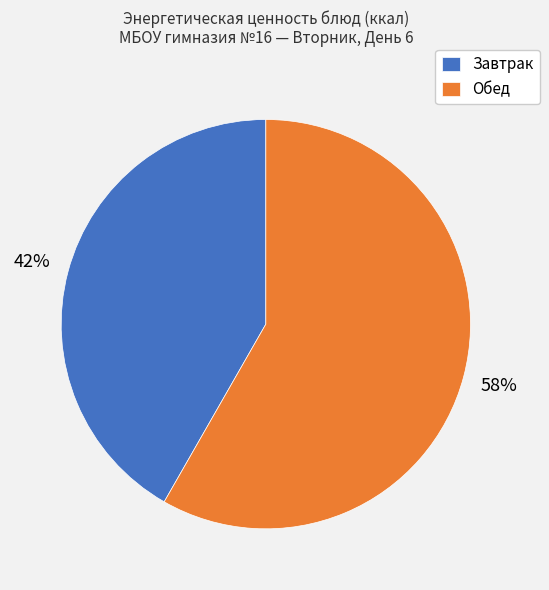

To the nearest percent, what is the average slice percentage?

50%